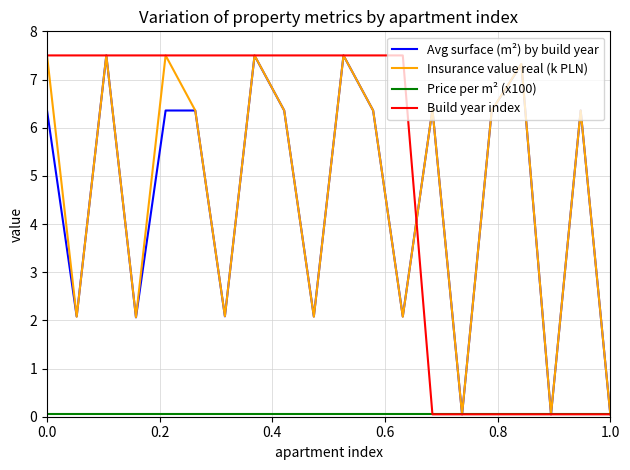

In Insurance value real (k PLN), how many points are higher than both neighbors (excluding endpoints)?

7